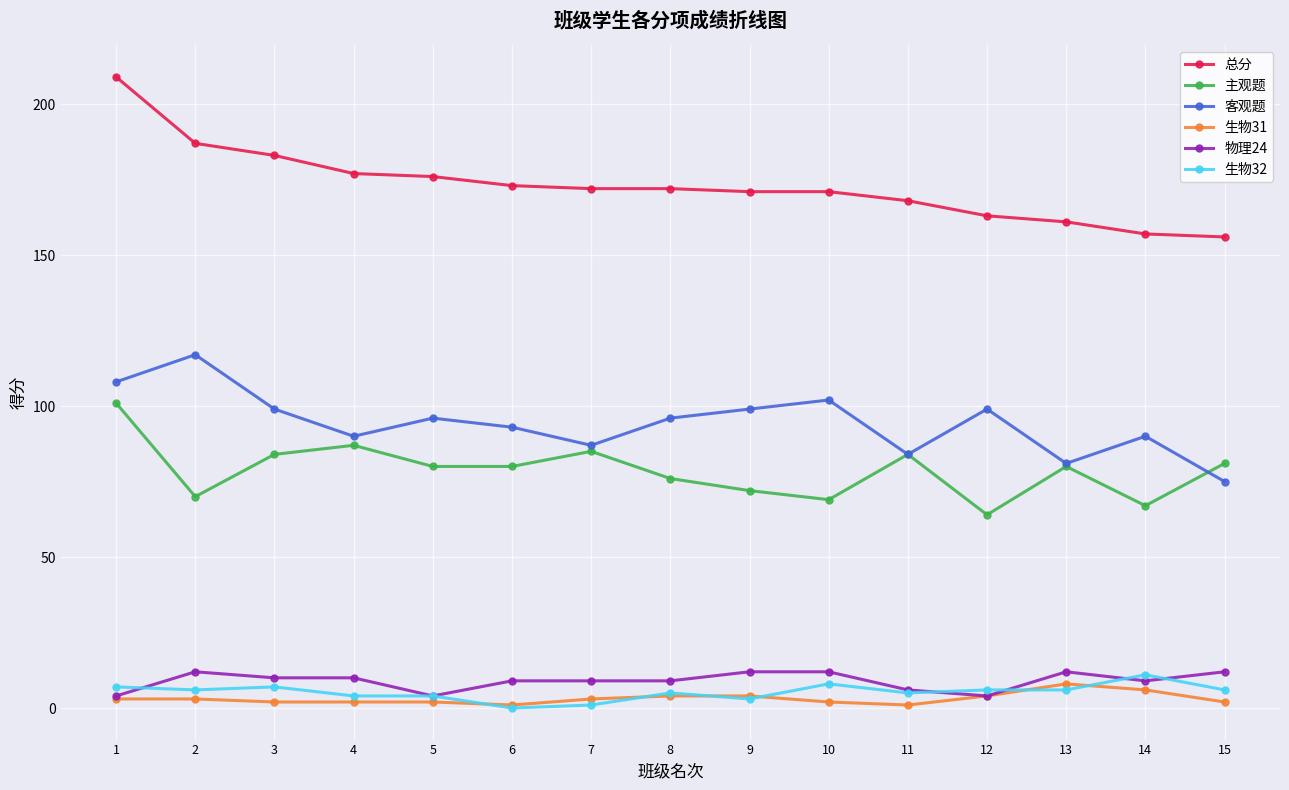

Does the chart have visible grid lines?

Yes